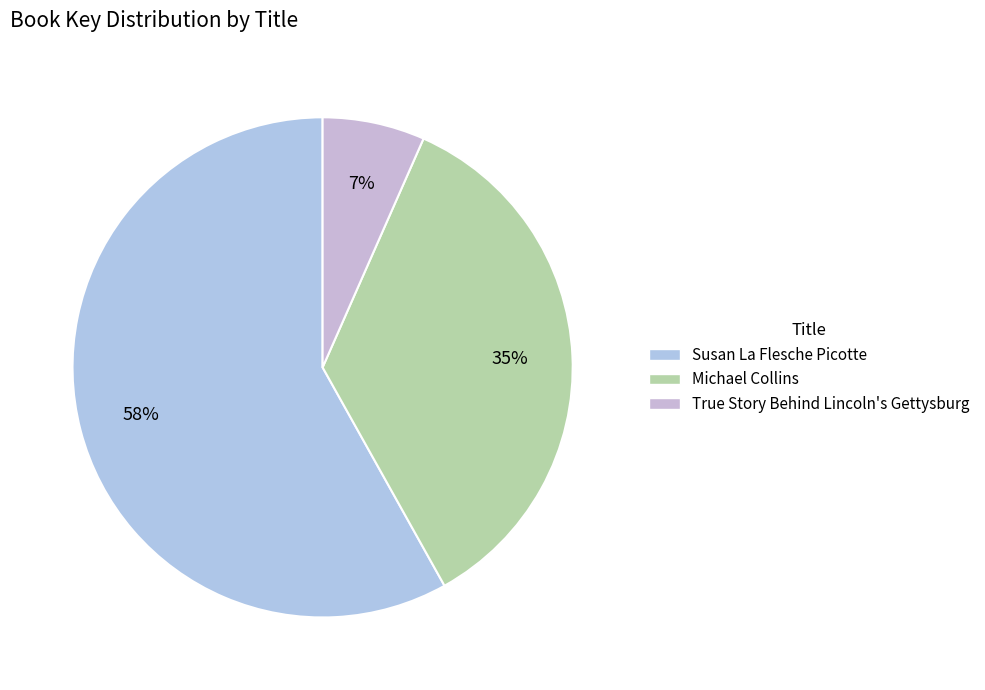

Rank the categories by value from lowest to highest.

True Story Behind Lincoln's Gettysburg, Michael Collins, Susan La Flesche Picotte